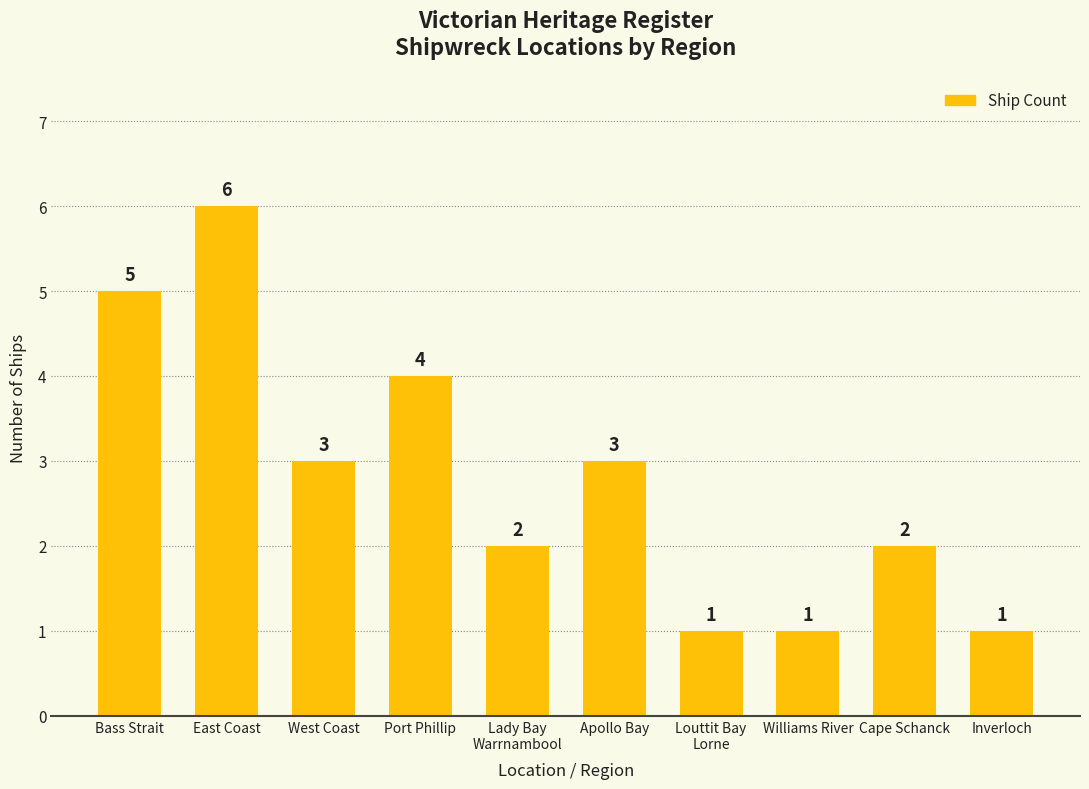

Reading left to right, extract all data points from this chart.

5	6	3	4	2	3	1	1	2	1